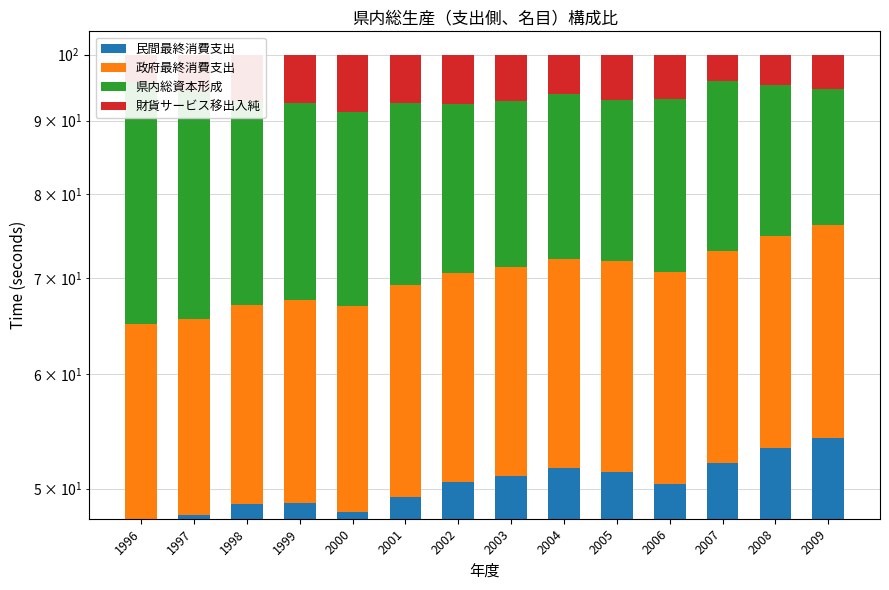

How many bars are there in each group?

4